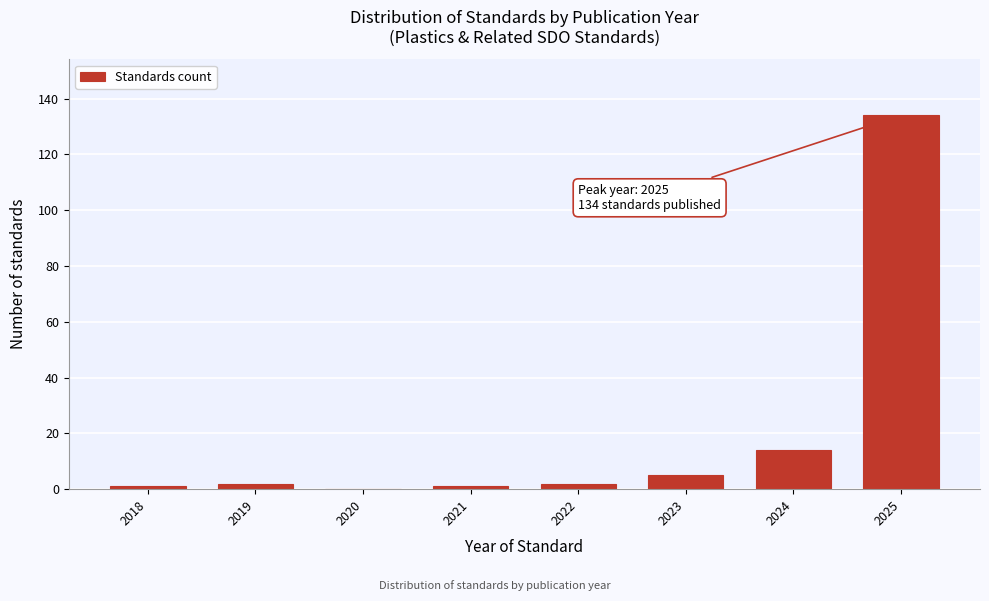

Reading right to left, extract all data points from this chart.

2025=134	2024=14	2023=5	2022=2	2021=1	2020=0	2019=2	2018=1